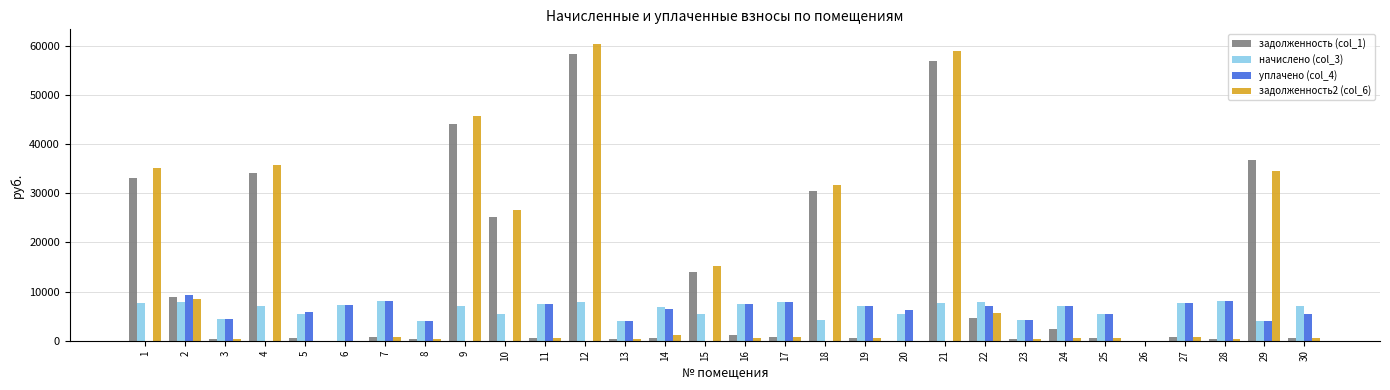

Which category has the highest value in the уплачено (col_4) series?

2